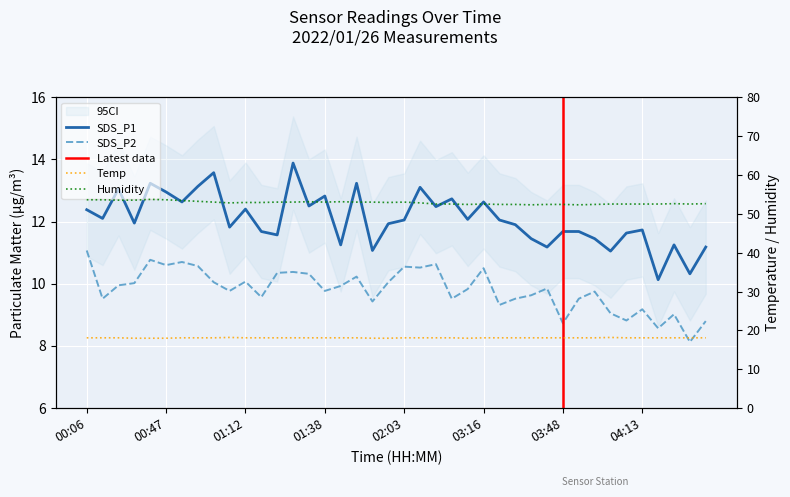

The value of Humidity at 01:23 is 92.3. True or false?

False